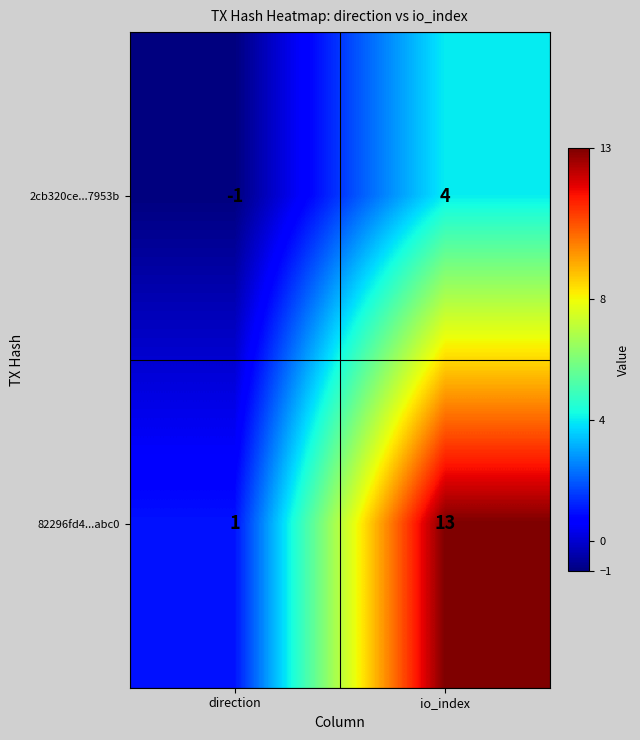

What is the maximum value shown in the chart?

13